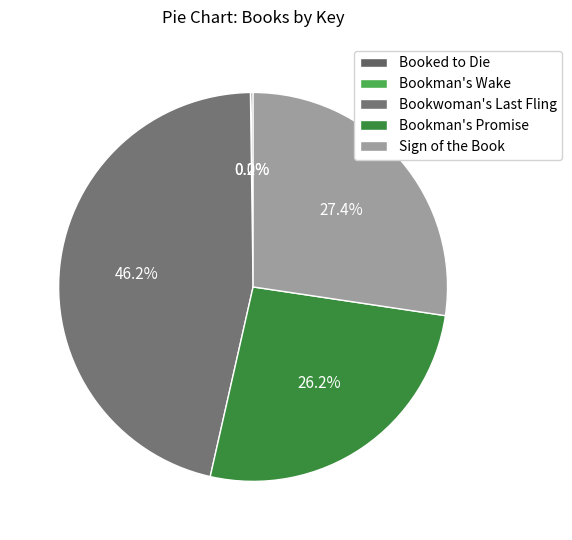

Is it true that Sign of the Book is 27% of the pie?

True